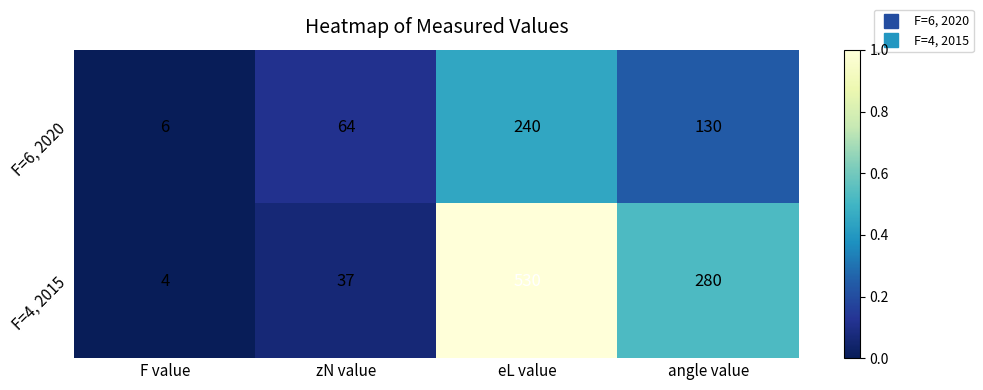

Which series has the largest total across all categories?

F=4, 2015